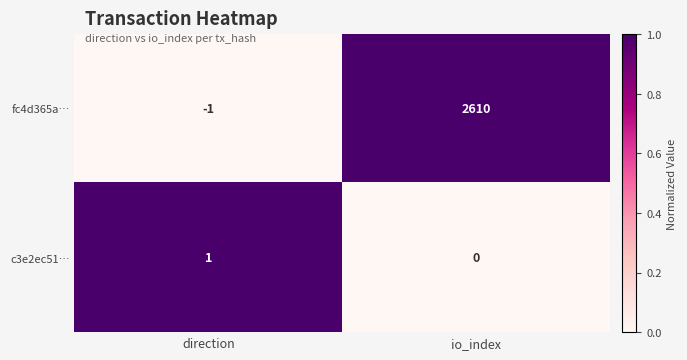

The fc4d365a… series shows -2 at direction. True or false?

False